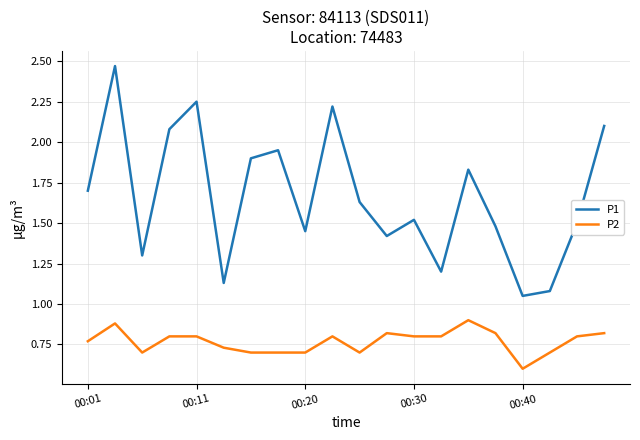

How many lines are shown in the chart?

2